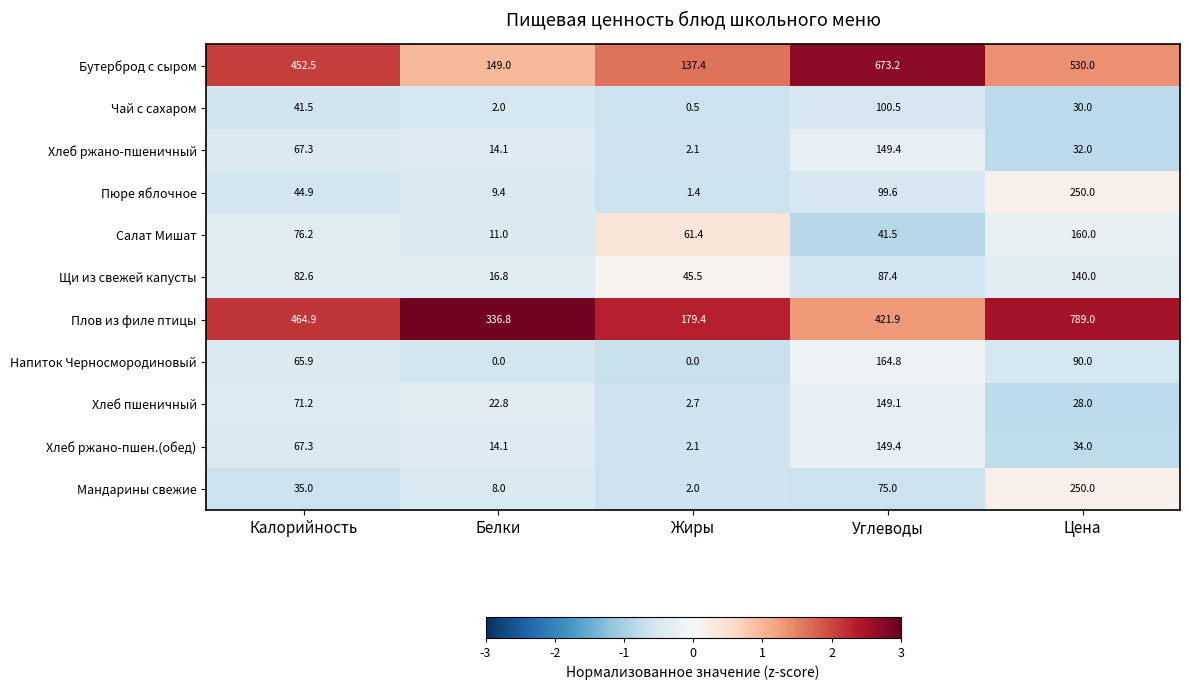

Where does the Салат Мишат series first go above 61?

Калорийность